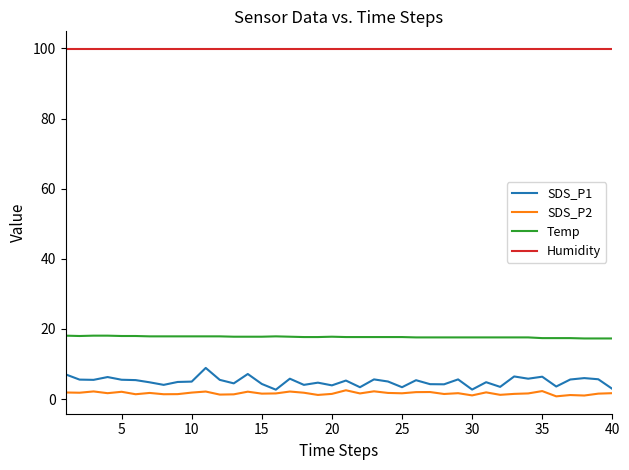

List the series in order of their peak value, lowest first.

SDS_P2, SDS_P1, Temp, Humidity